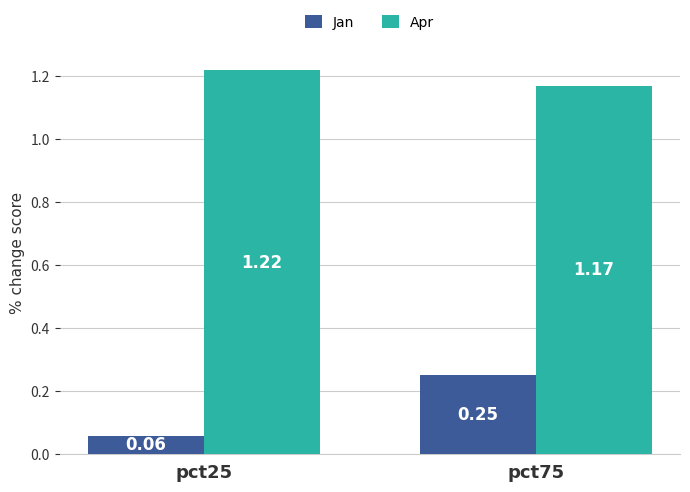

List the series in order of their overall mean, lowest first.

Jan, Apr